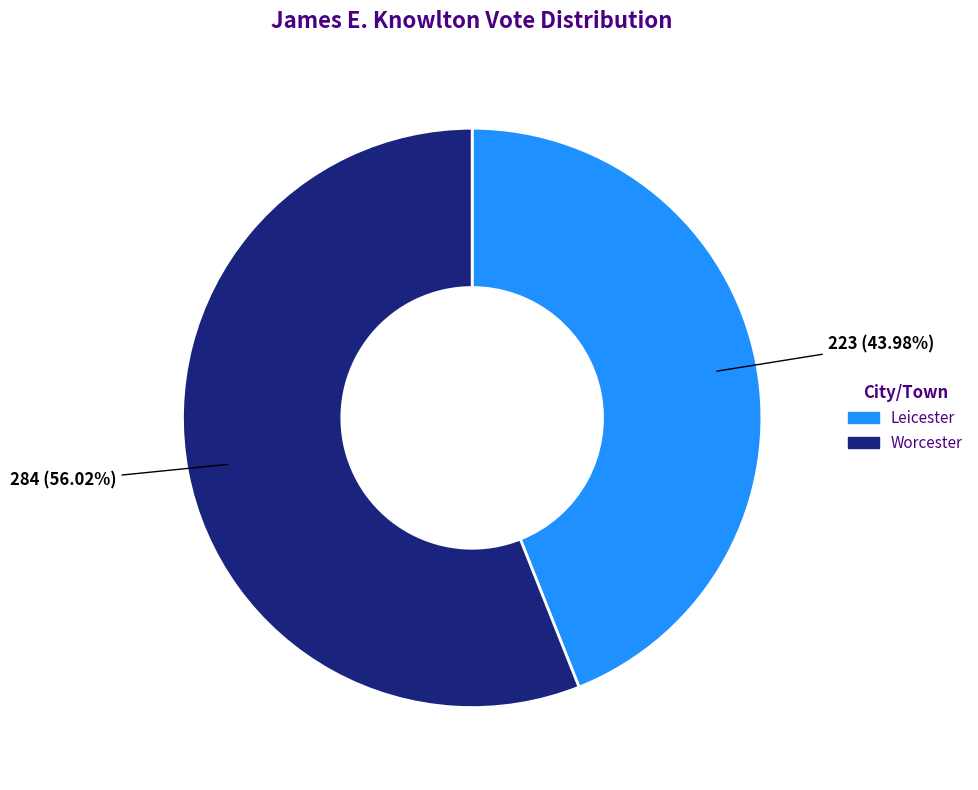

The Leicester slice represents 44% of the pie. True or false?

True